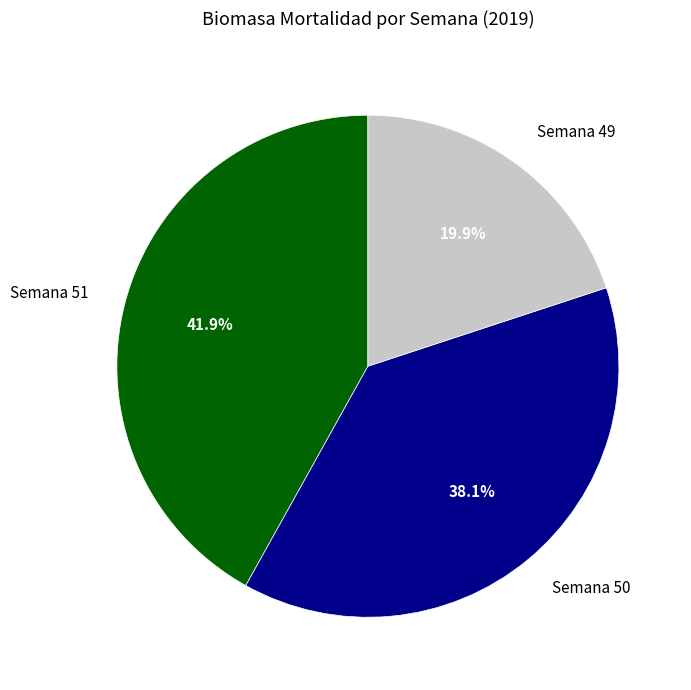

Does any single category account for the majority?

No